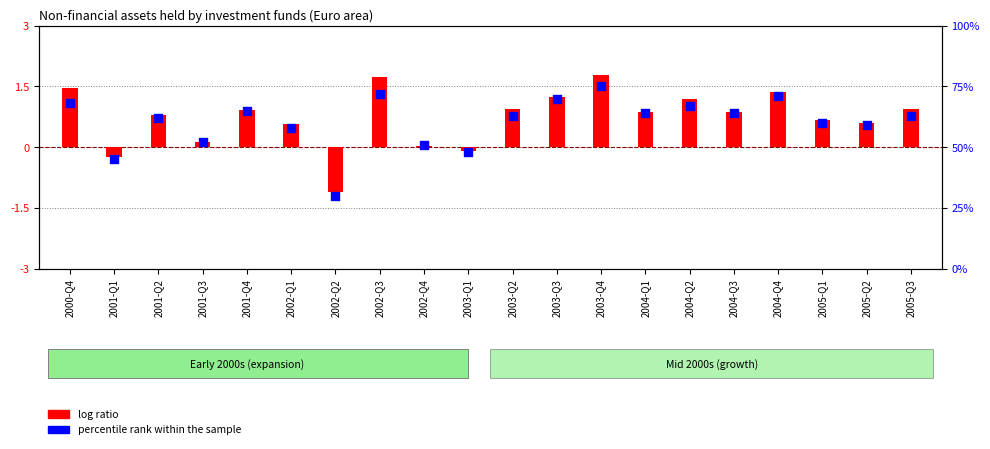

What is the change in value from 2001-Q1 to 2003-Q1?

+3